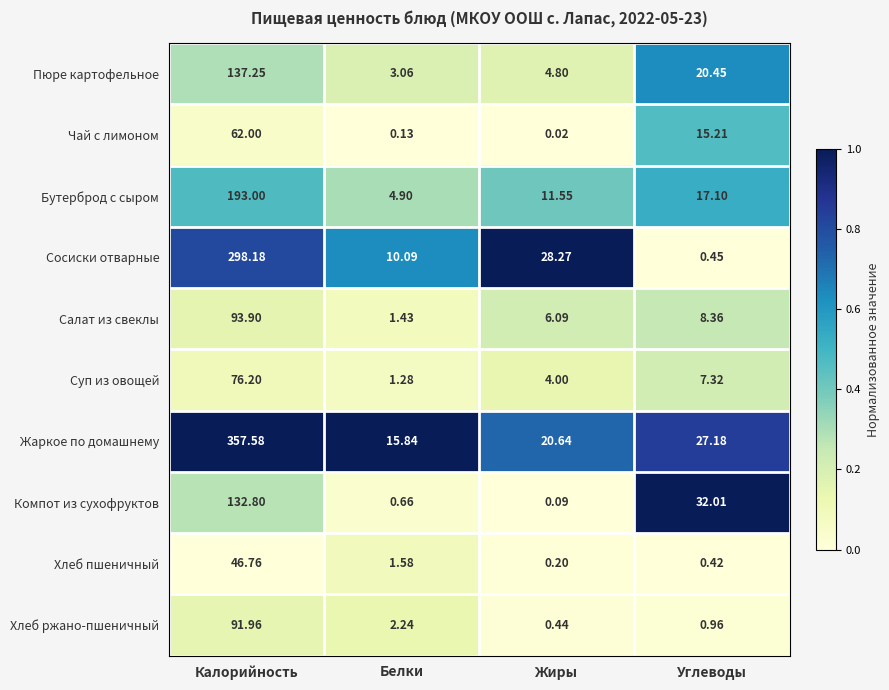

Which series has the largest range (max minus min)?

Жаркое по домашнему